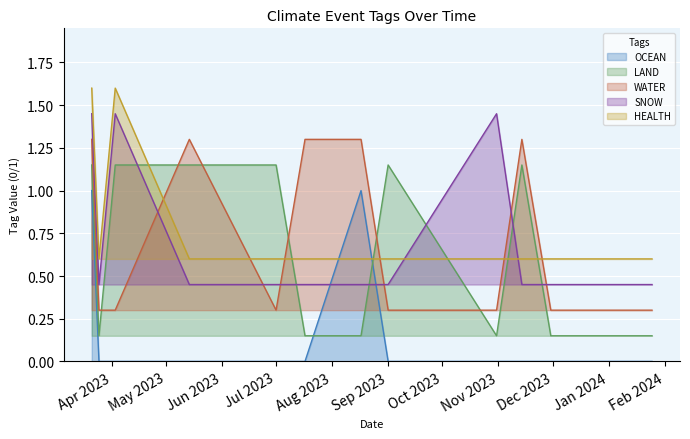

Read the LAND value at 2023-03-25.

0.1